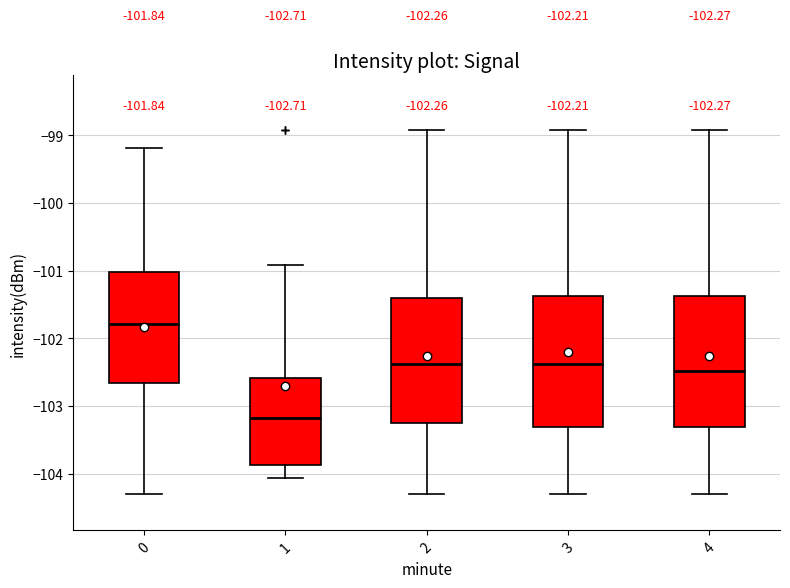

Which box has the highest median line?

0